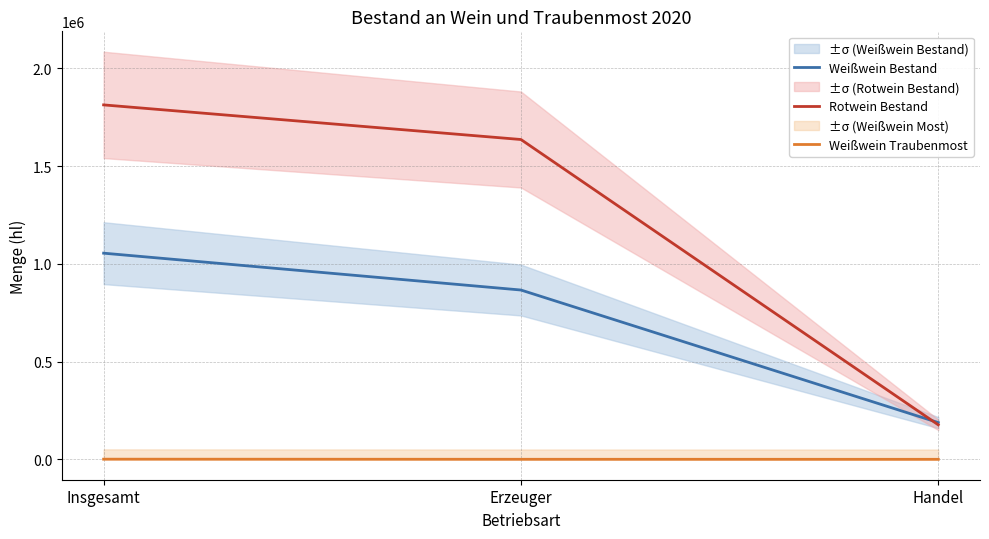

How many values in the Weißwein Traubenmost series exceed 748?

1